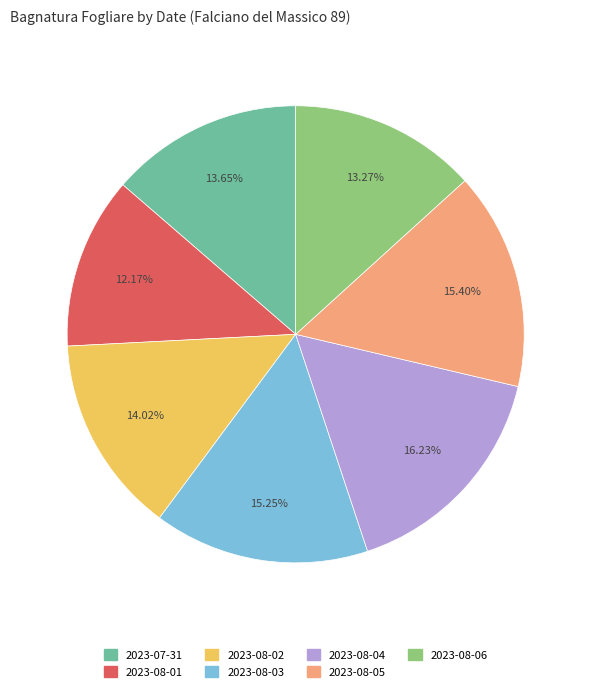

The 2023-08-03 slice represents 15% of the pie. True or false?

True